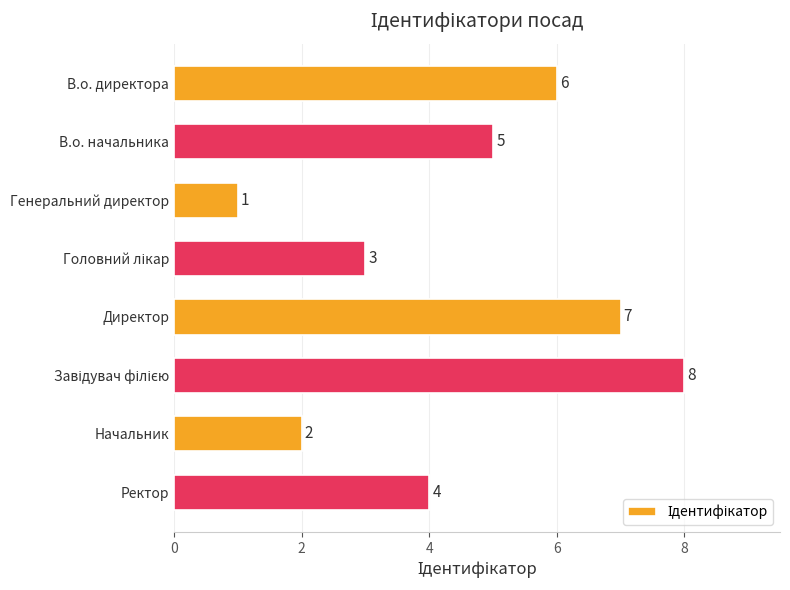

Does the chart contain any negative values?

No